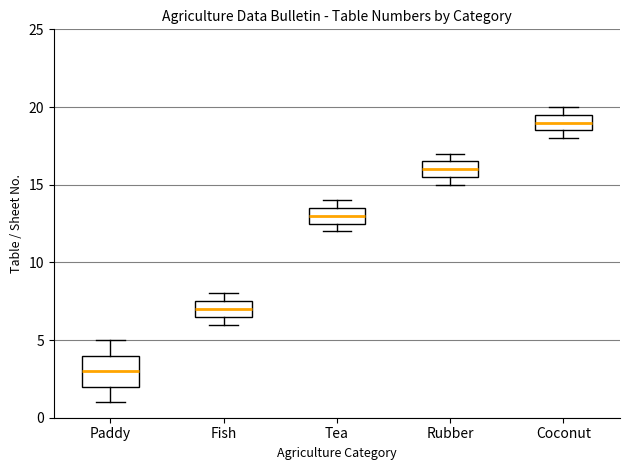

Reading left to right, transcribe this box plot: for each box, give where its median line is, the range the box spans, and where its two whiskers end, as read against the y-axis. The values are not printed on the chart, so give them approximately, as read against the axis.

Paddy: median 3.0, box 2.0 to 4.0, whiskers 1.0 to 5.0
Fish: median 7.0, box 6.5 to 7.5, whiskers 6.0 to 8.0
Tea: median 13.0, box 12.5 to 13.5, whiskers 12.0 to 14.0
Rubber: median 16.0, box 15.5 to 16.5, whiskers 15.0 to 17.0
Coconut: median 19.0, box 18.5 to 19.5, whiskers 18.0 to 20.0